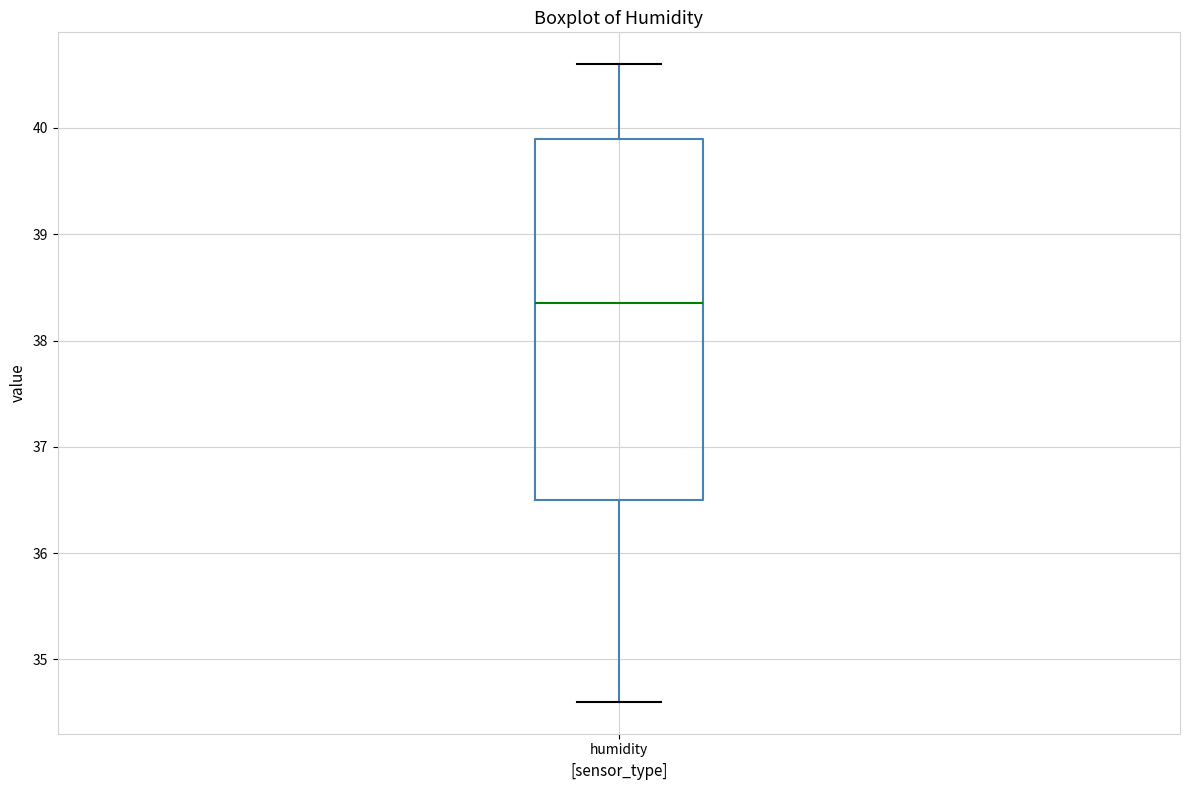

Where does the lower whisker of the box for humidity end on the y-axis? The values are not printed on the chart, so give them approximately, as read against the axis.

34.6